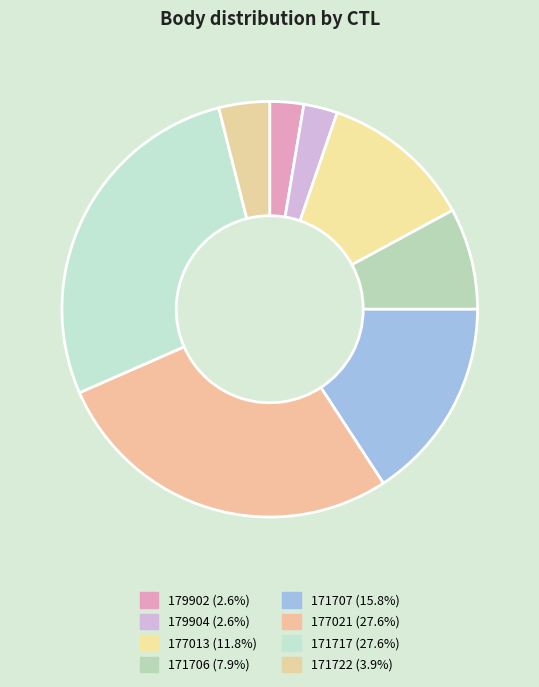

Do 171722 and 177021 together represent more than half of the pie?

No